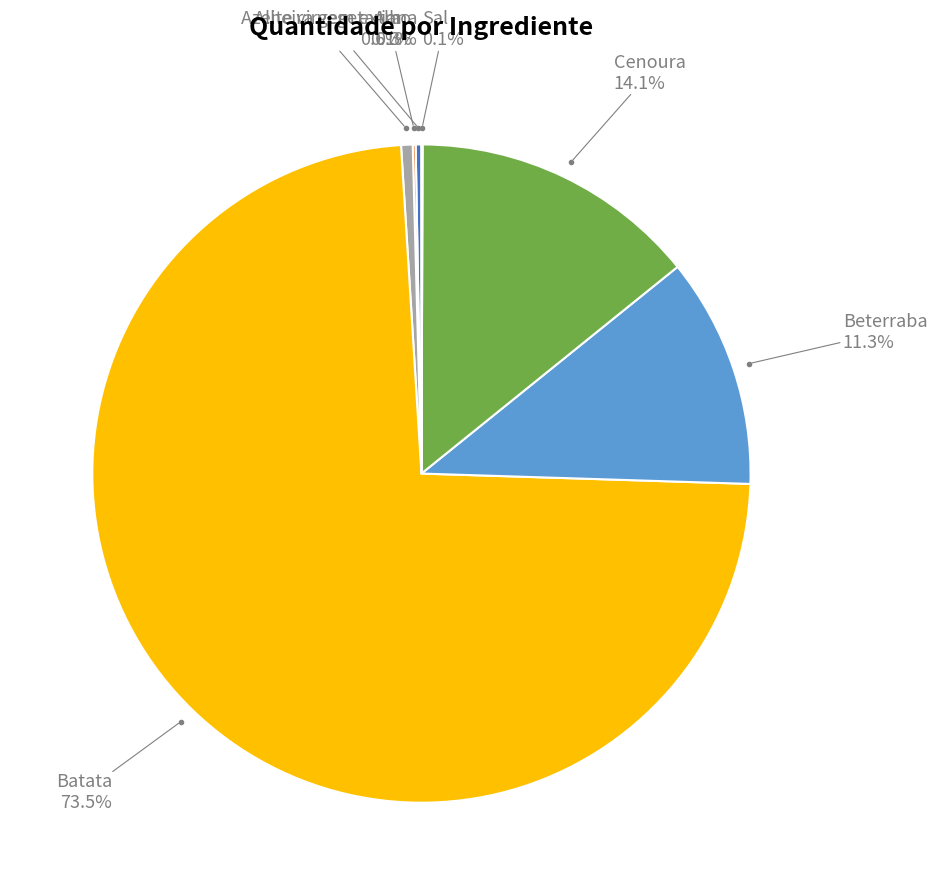

Is there any slice that represents more than half of the pie?

Yes